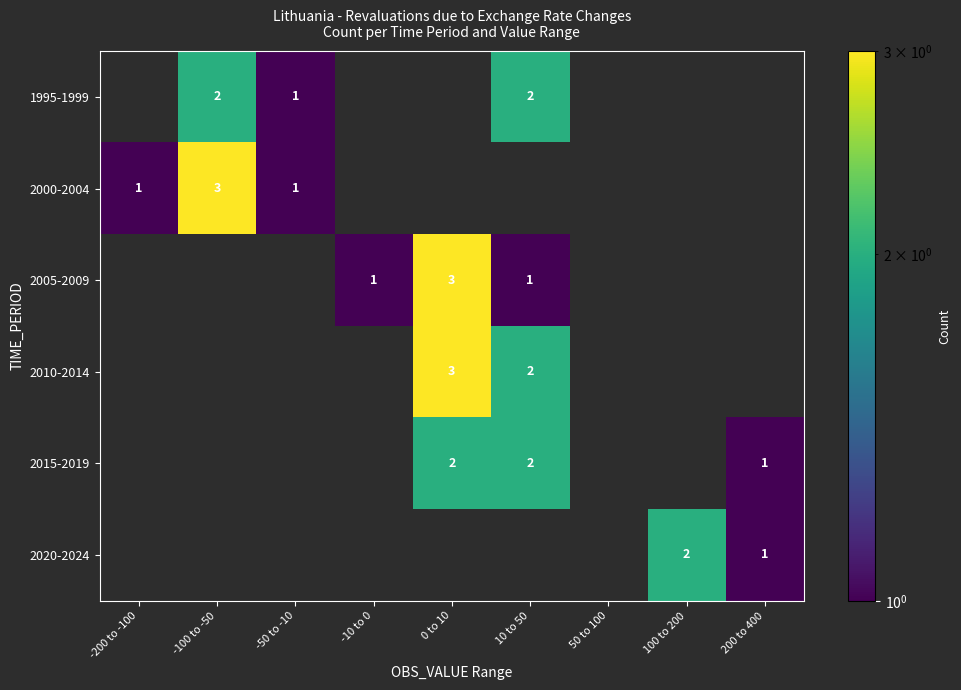

Is it true that 2005-2009 equals 1 at 10 to 50?

True